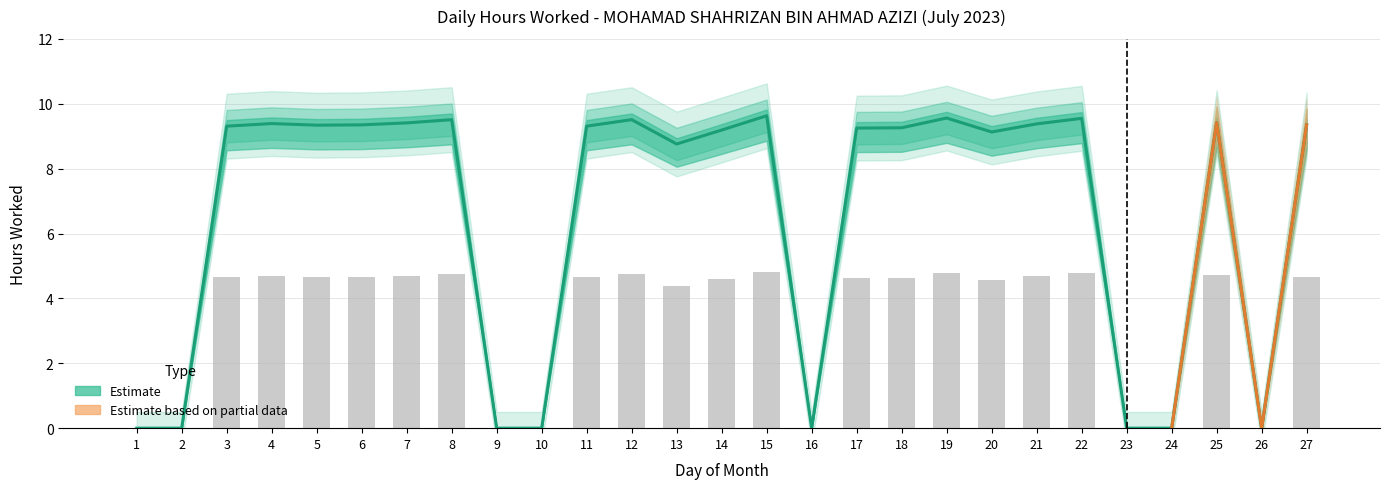

Reading left to right, transcribe all the data shown in this chart.

Low (hours worked): 1=0.0	2=0.0	3=9.3	4=9.4	5=9.3	6=9.3	7=9.4	8=9.5	9=0.0	10=0.0	11=9.3	12=9.5	13=8.8	14=9.2	15=9.6	16=0.0	17=9.2	18=9.3	19=9.6	20=9.1	21=9.4	22=9.6	23=0.0	24=0.0	25=9.4	26=0.0	27=9.3
Lower bound: 1=0.0	2=0.0	3=4.7	4=4.7	5=4.7	6=4.7	7=4.7	8=4.8	9=0.0	10=0.0	11=4.7	12=4.8	13=4.4	14=4.6	15=4.8	16=0.0	17=4.6	18=4.6	19=4.8	20=4.6	21=4.7	22=4.8	23=0.0	24=0.0	25=4.7	26=0.0	27=4.7